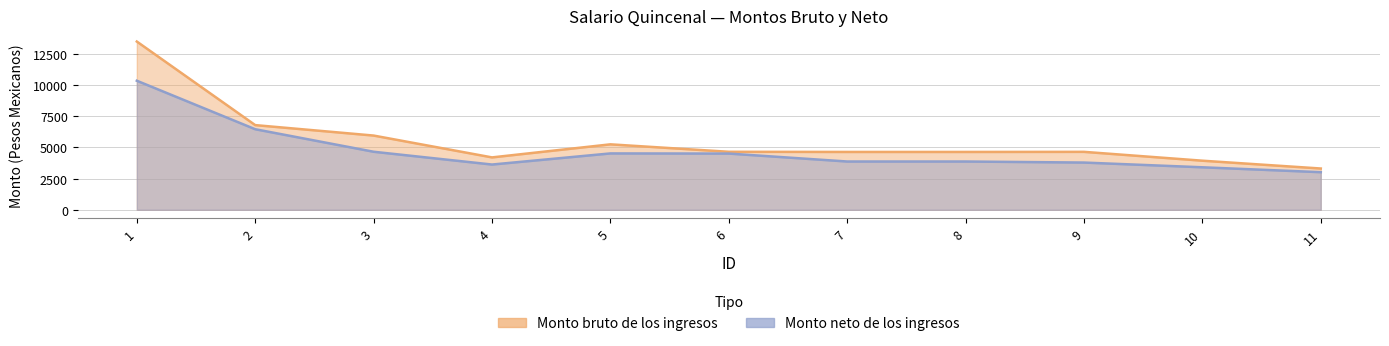

How many lines are shown in the chart?

2